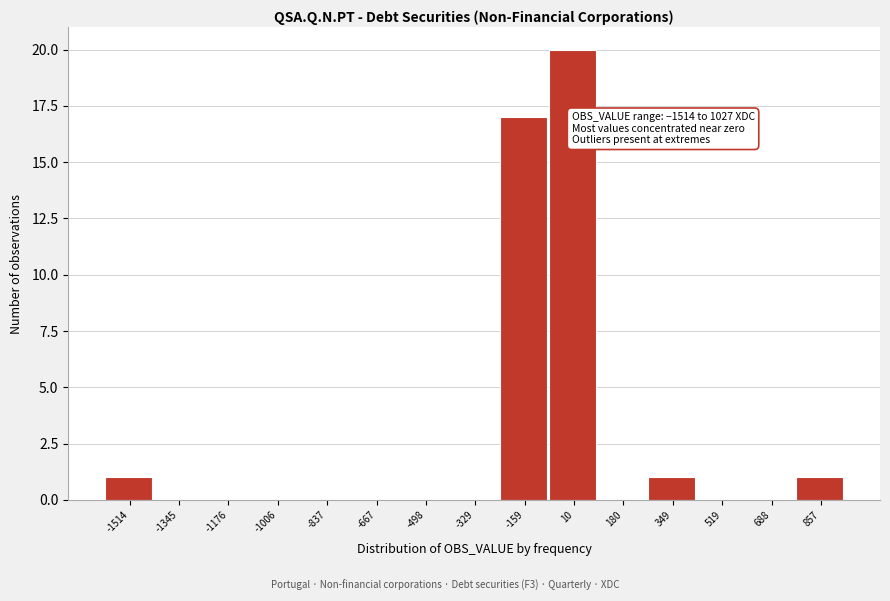

Reading left to right, what are all the values shown in this chart?

-1514=1	-1345=0	-1176=0	-1006=0	-837=0	-667=0	-498=0	-329=0	-159=17	10=20	180=0	349=1	519=0	688=0	857=1